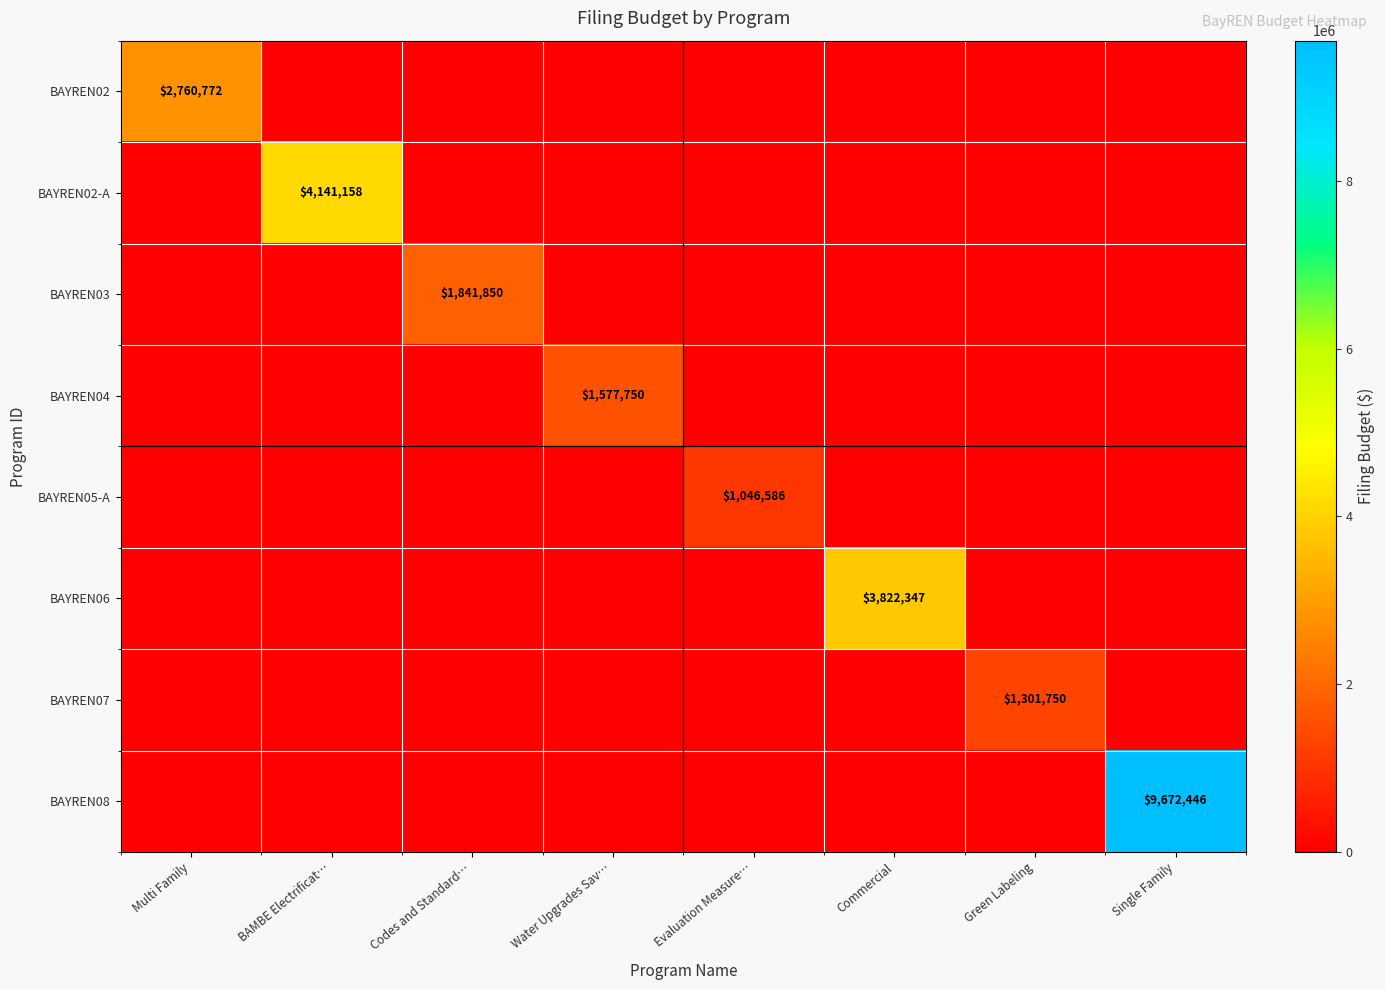

Is it true that BAYREN05-A equals 1046586 at Evaluation Measure…?

True